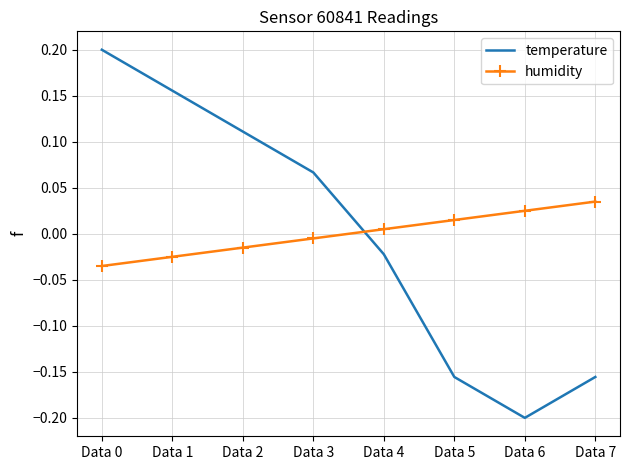

What is the difference between the temperature values at Data 2 and Data 5?

0.3